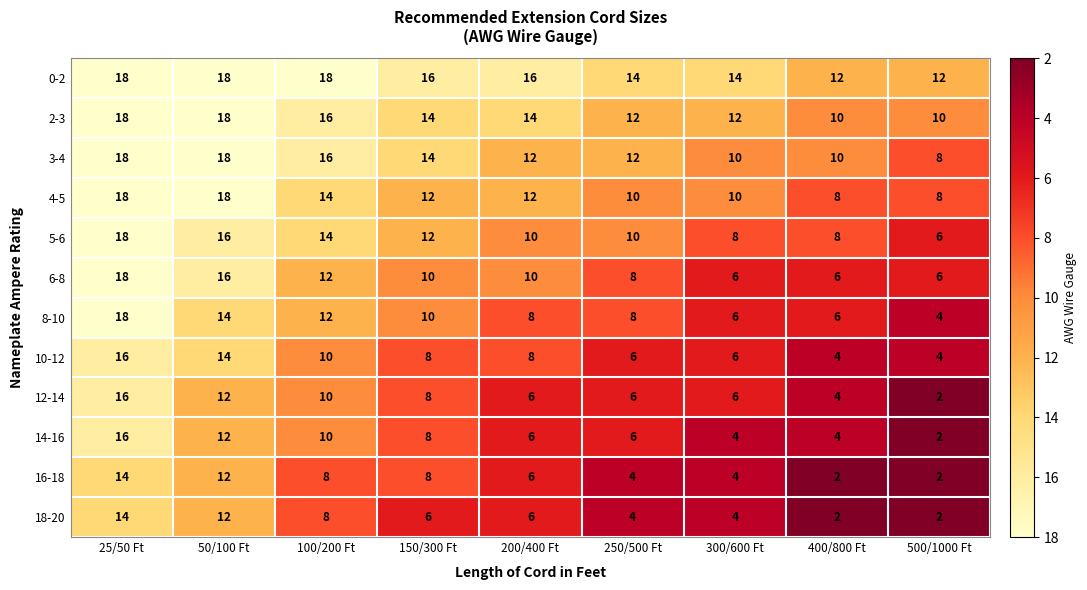

What is the approximate value of 10-12 at 300/600 Ft, to the nearest 5?

5